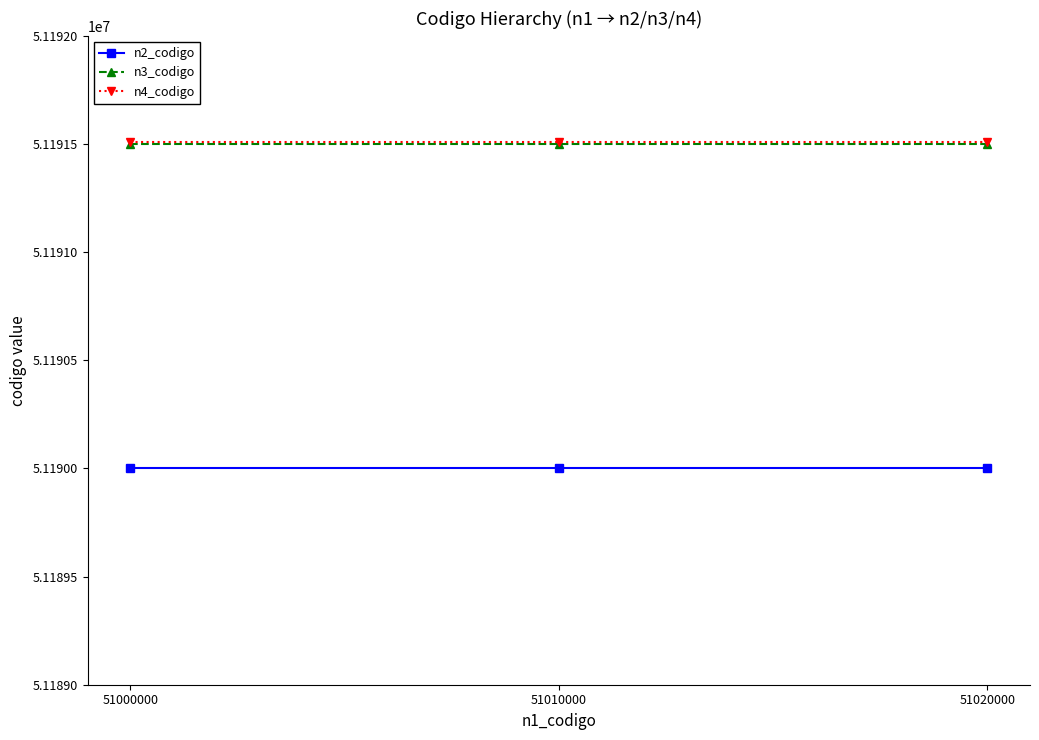

Reading right to left, extract all data points from this chart.

n2_codigo: 51020000=51190000	51010000=51190000	51000000=51190000
n3_codigo: 51020000=51191500	51010000=51191500	51000000=51191500
n4_codigo: 51020000=51191509	51010000=51191509	51000000=51191509